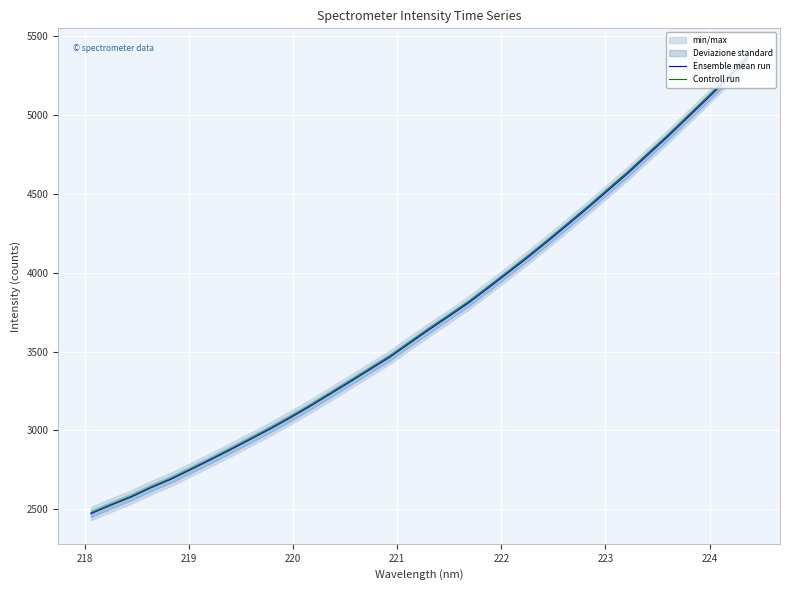

Rank the series at 222 from lowest to highest value.

Ensemble mean run, Controll run